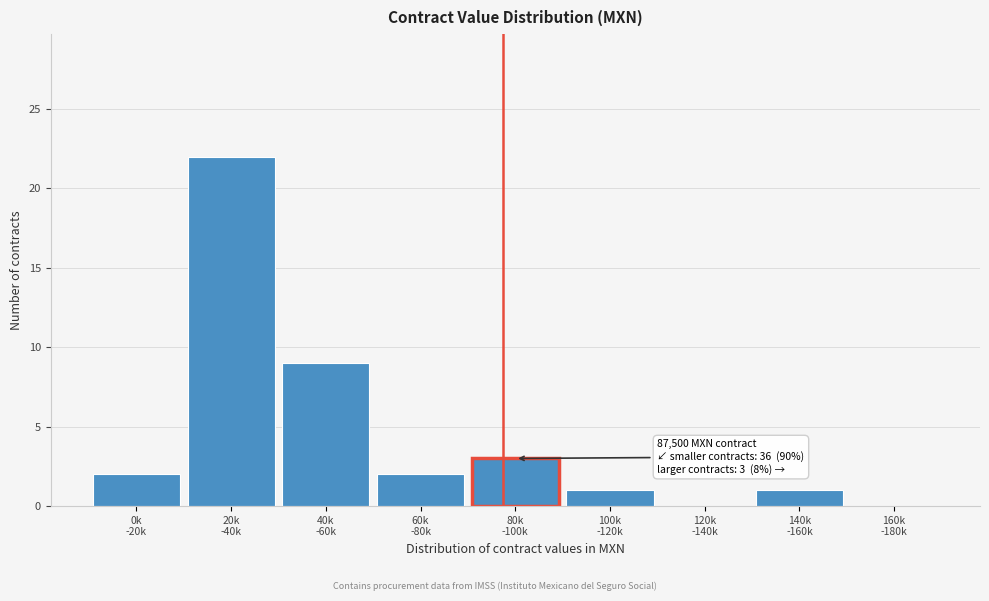

What is the greatest value displayed?

22